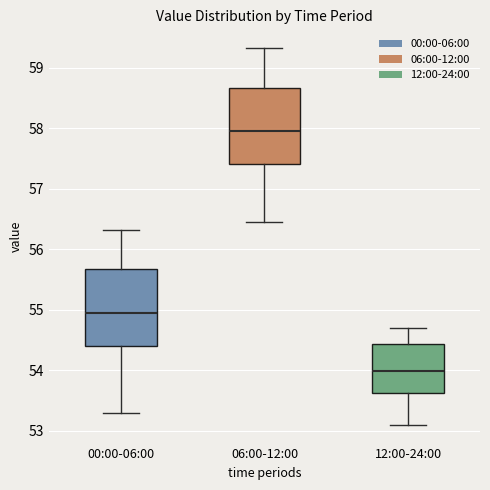

Where does the lower whisker of the box for 12:00-24:00 end on the y-axis? The values are not printed on the chart, so give them approximately, as read against the axis.

53.1